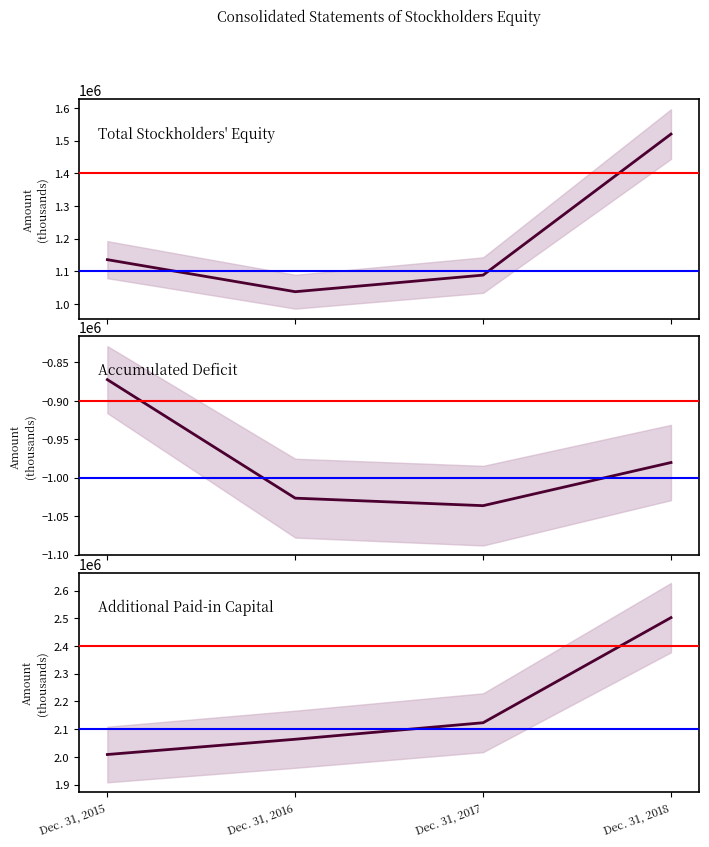

How many data points in Accumulated Deficit are above -980165?

1